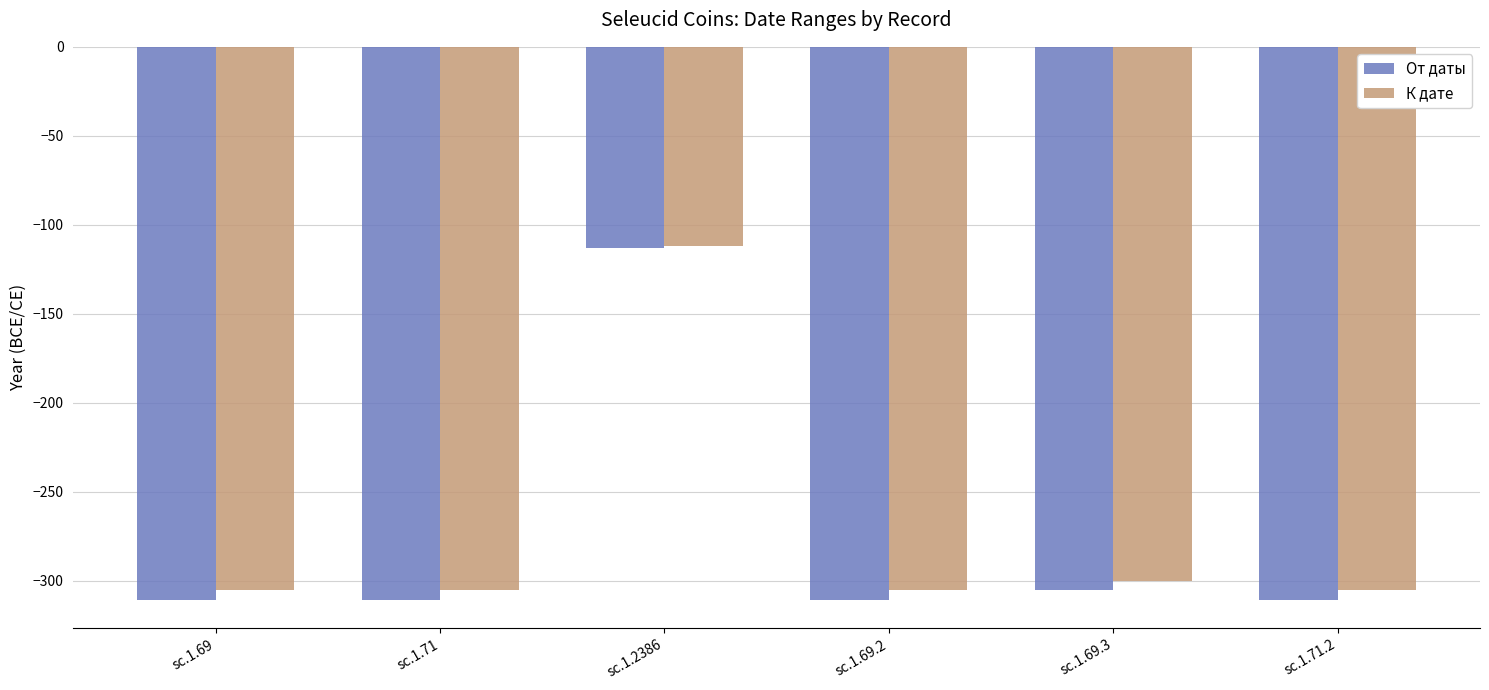

What is the label of the 6th bar from the left?

sc.1.71.2